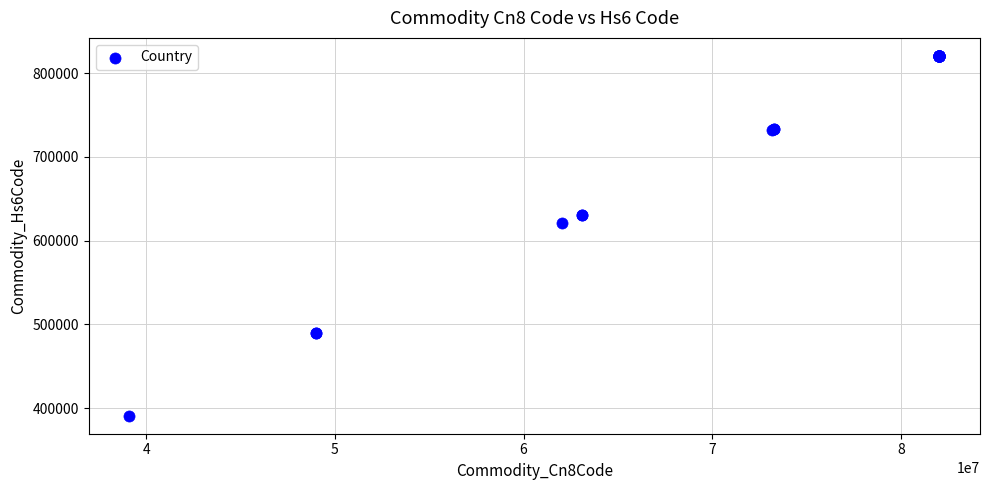

What Y value in the scatter plot is closest to 605740?

620590